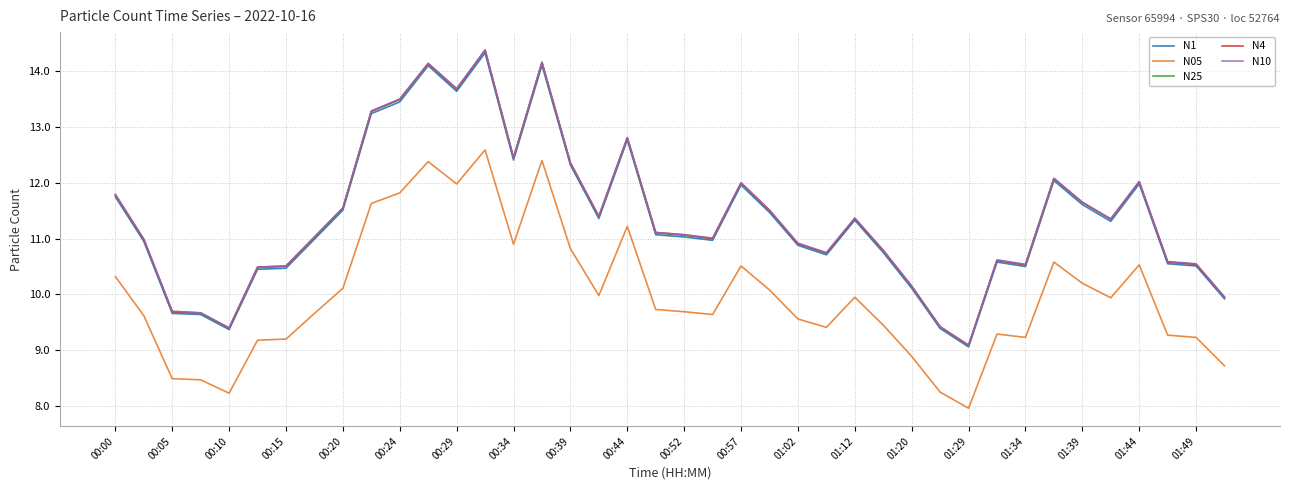

True or false: N10 and N05 cross at least once.

False